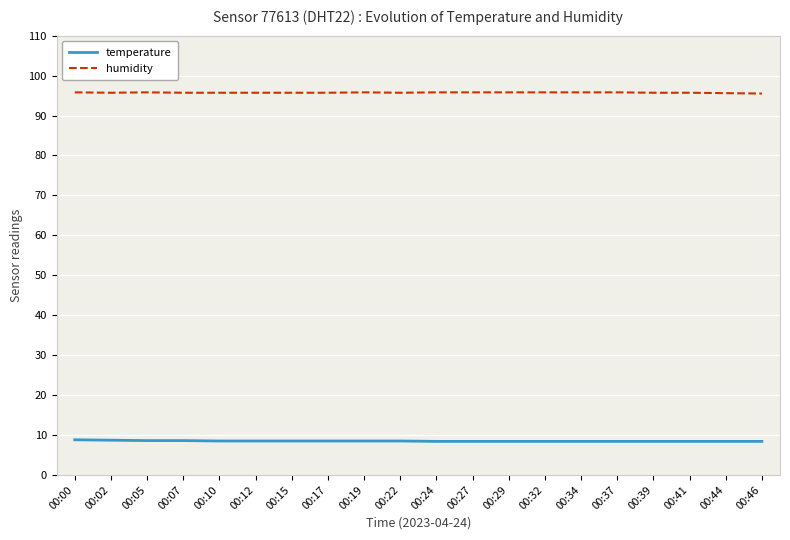

Is it true that temperature equals 4.2 at 00:39?

False